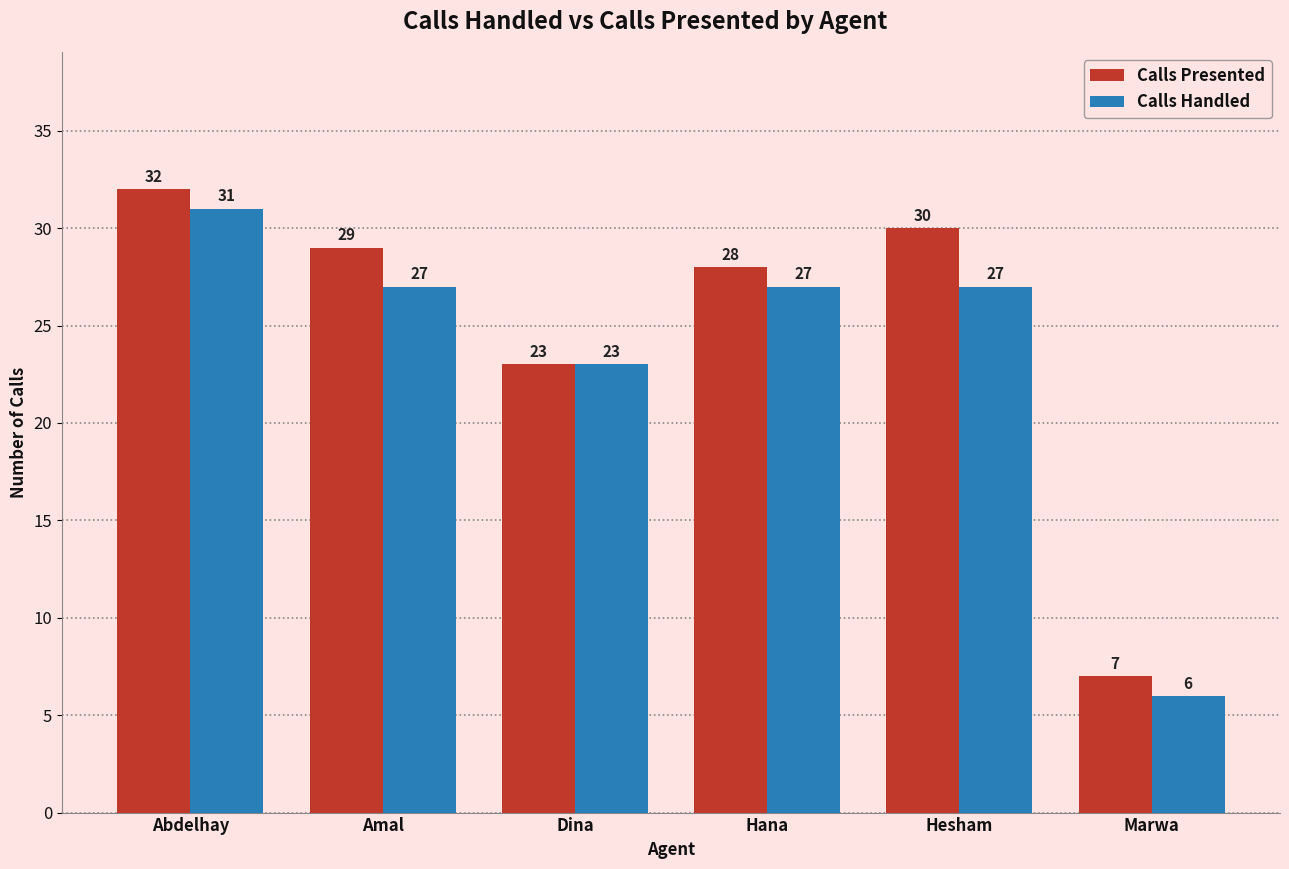

Rank the series at Amal from highest to lowest value.

Calls Presented, Calls Handled